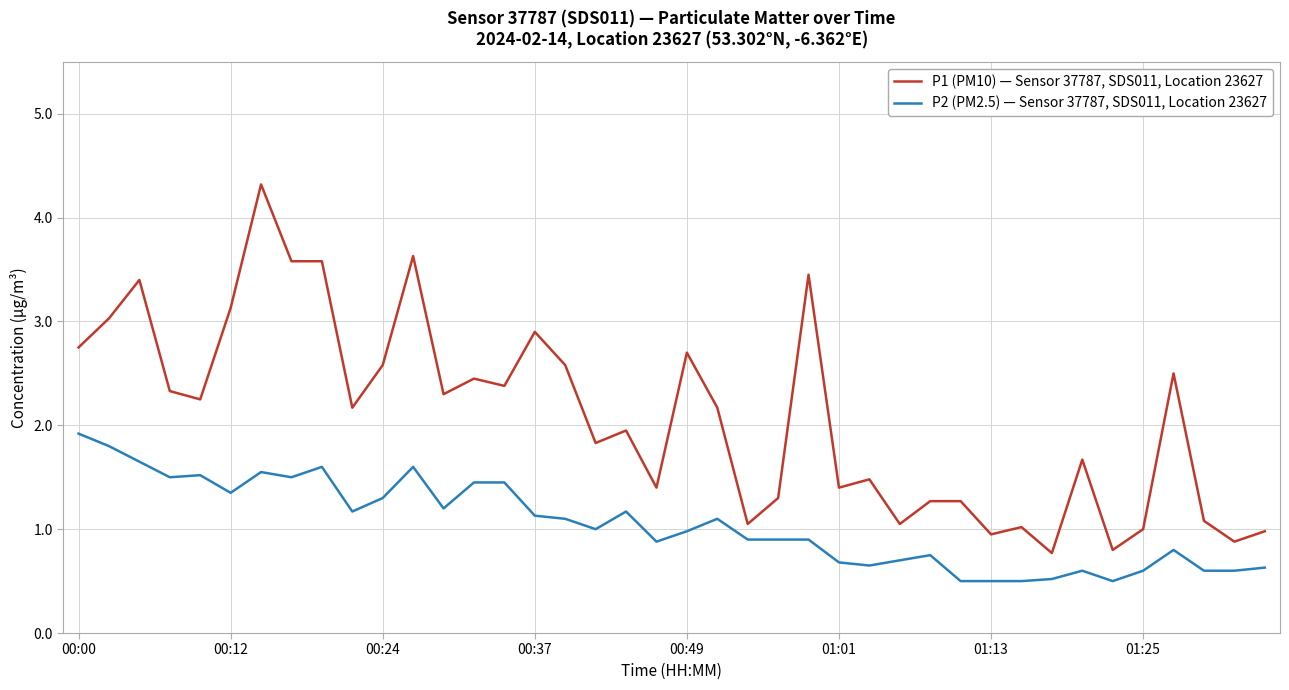

What is the difference between the maximum and minimum values in the P2 (PM2.5) — Sensor 37787, SDS011, Location 23627 series?

1.4